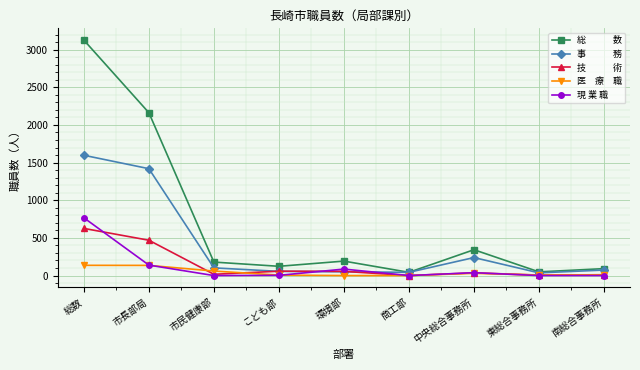

At which category is the sum across all series the highest?

総数